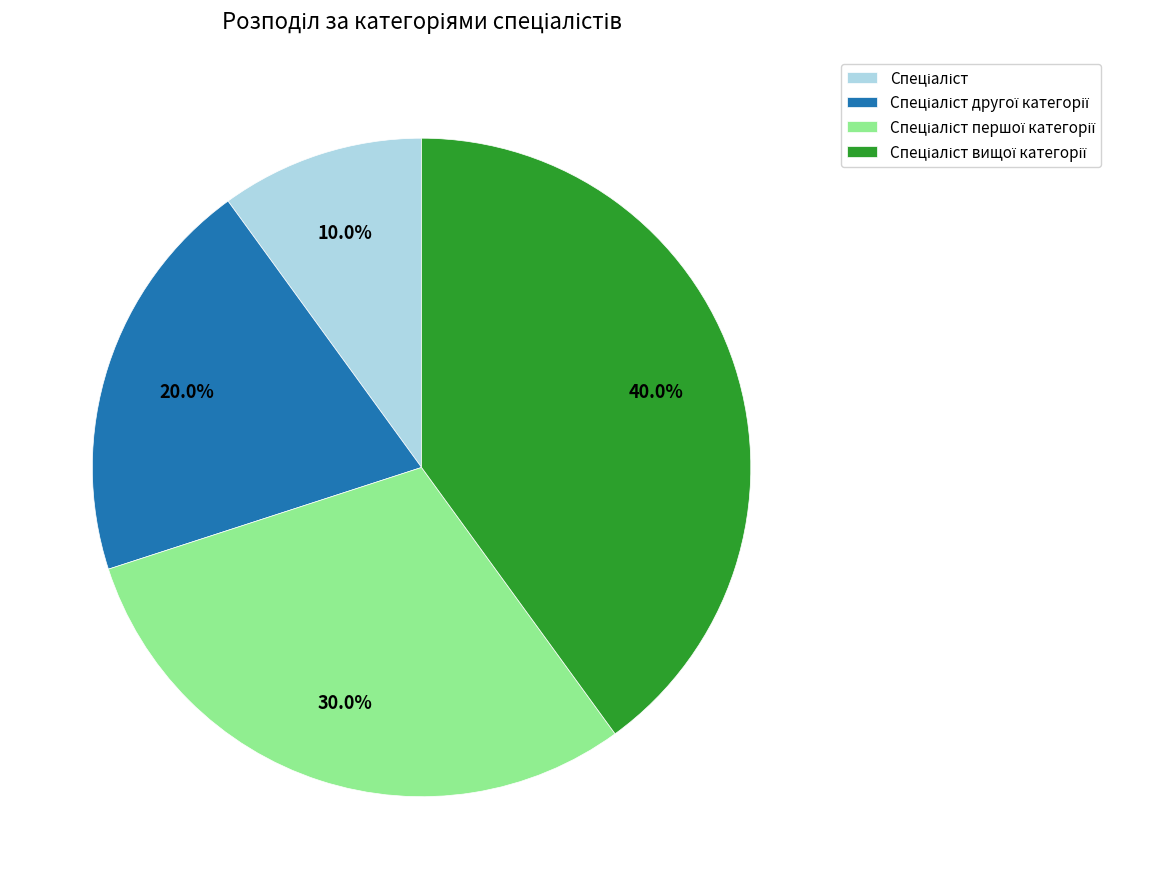

Does any single category account for the majority?

No